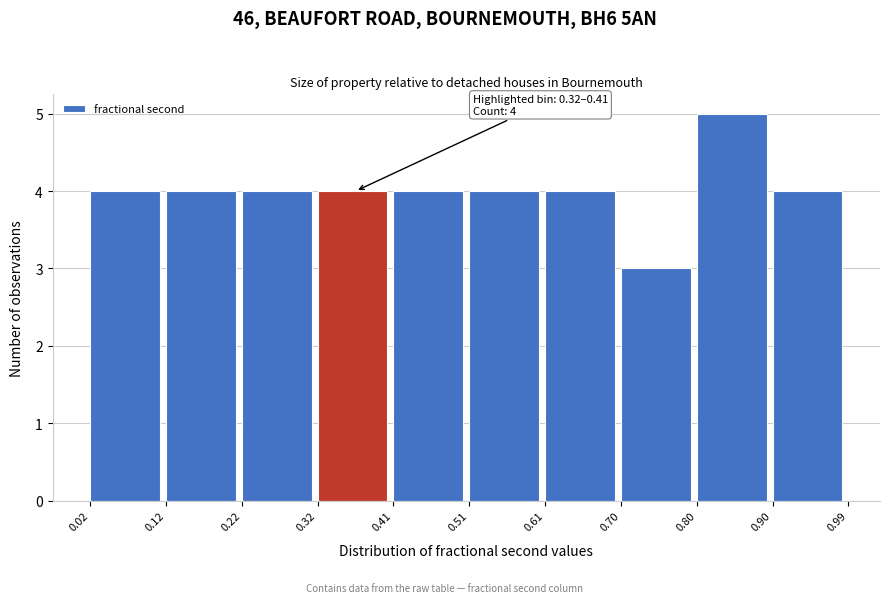

Which range on the x-axis has the tallest bar?

0.80 to 0.90